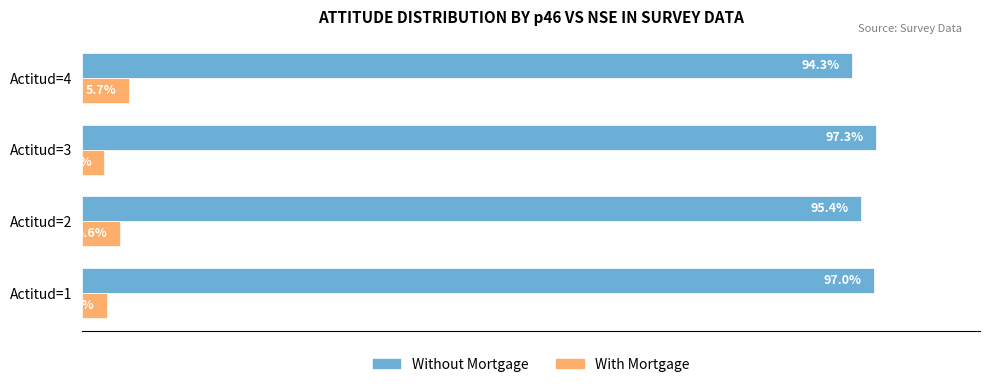

List the series in order of their peak value, lowest first.

With Mortgage, Without Mortgage